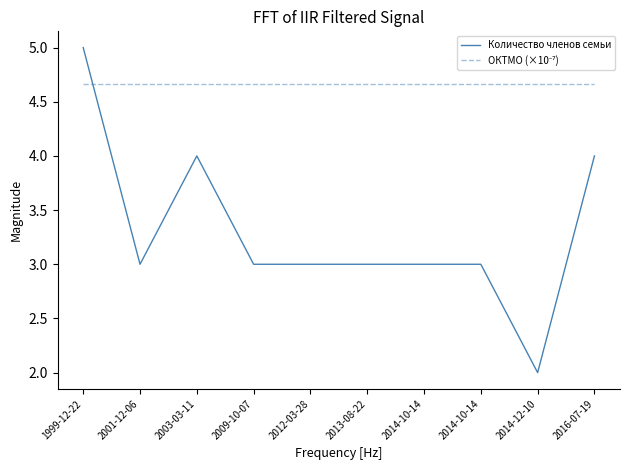

Rank the series at 2001-12-06 from lowest to highest value.

Количество членов семьи, ОКТМО (×10⁻⁷)